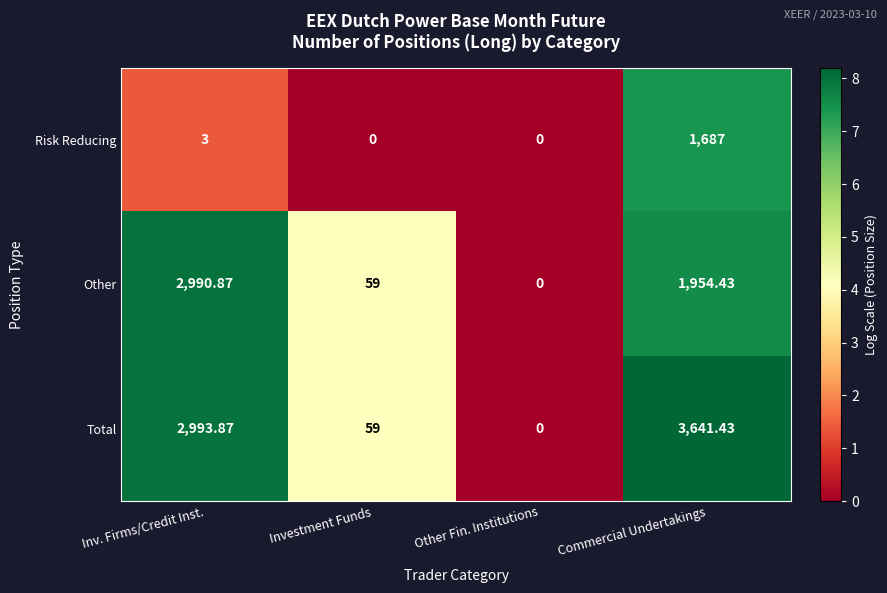

List the series in order of their peak value, lowest first.

Risk Reducing, Other, Total